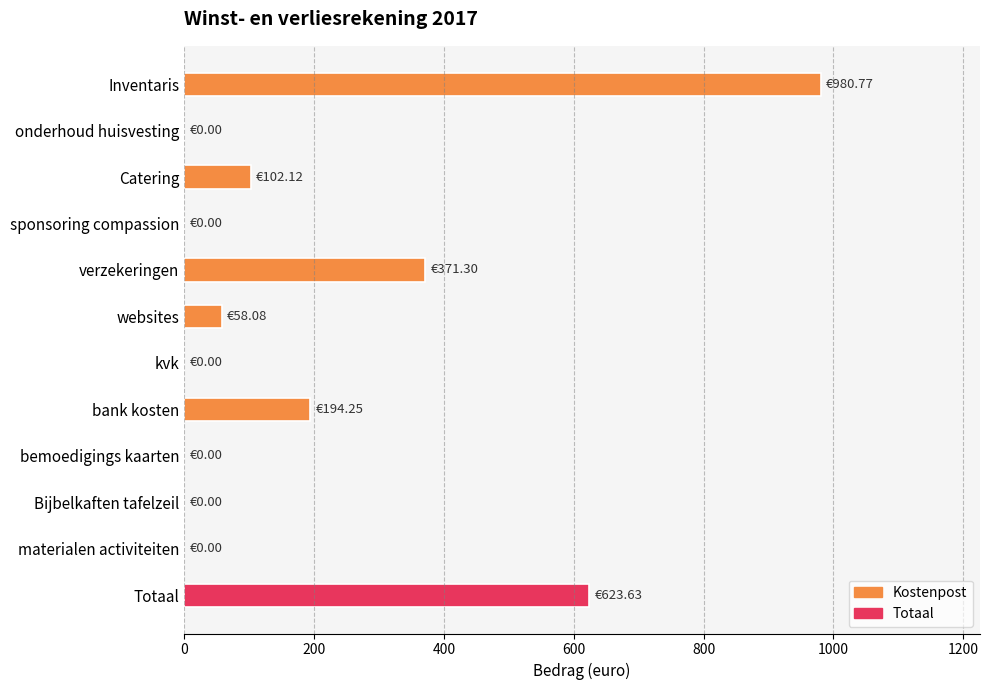

At which label is the value closest to 490?

verzekeringen